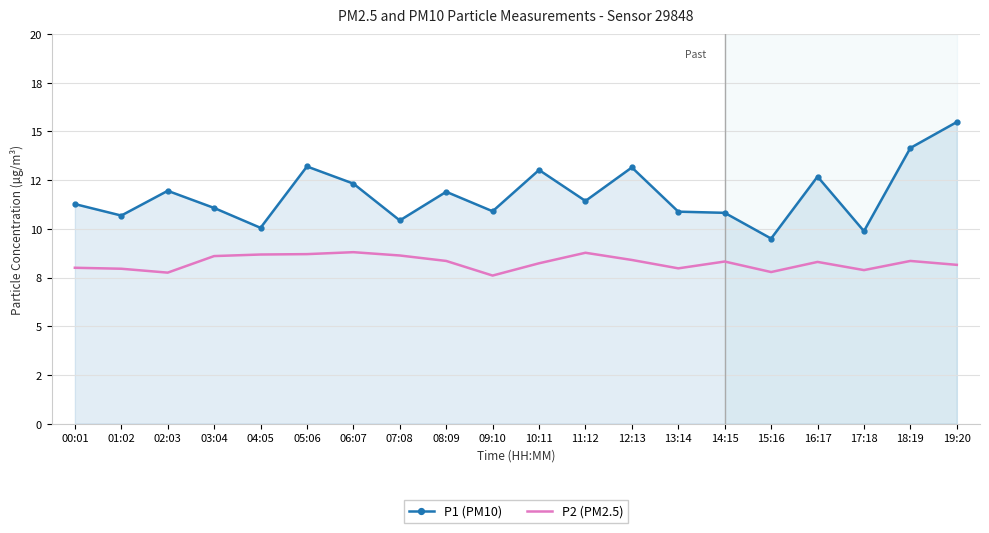

What is the average value of the P1 (PM10) series?

11.7